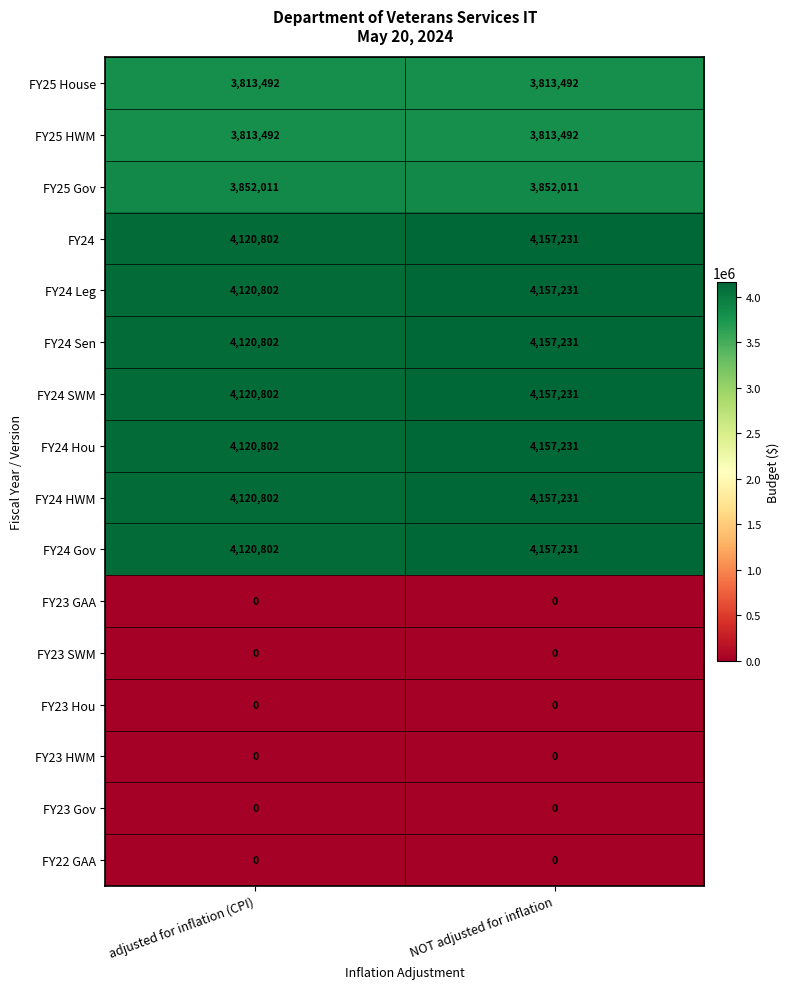

What is the greatest value displayed?

4157231